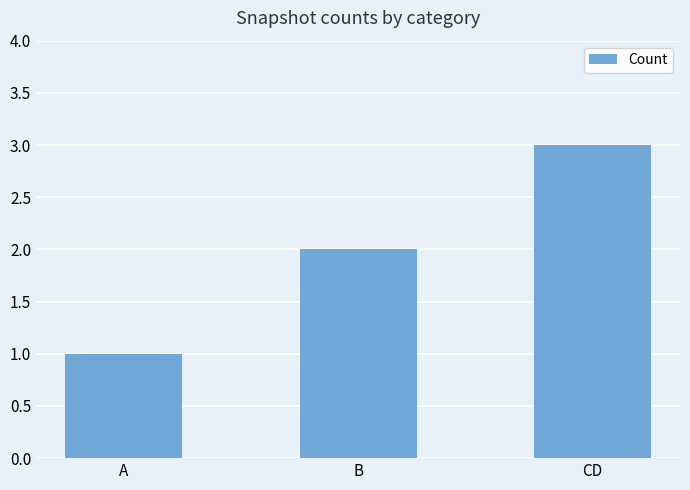

What is the minimum value shown in the chart?

1